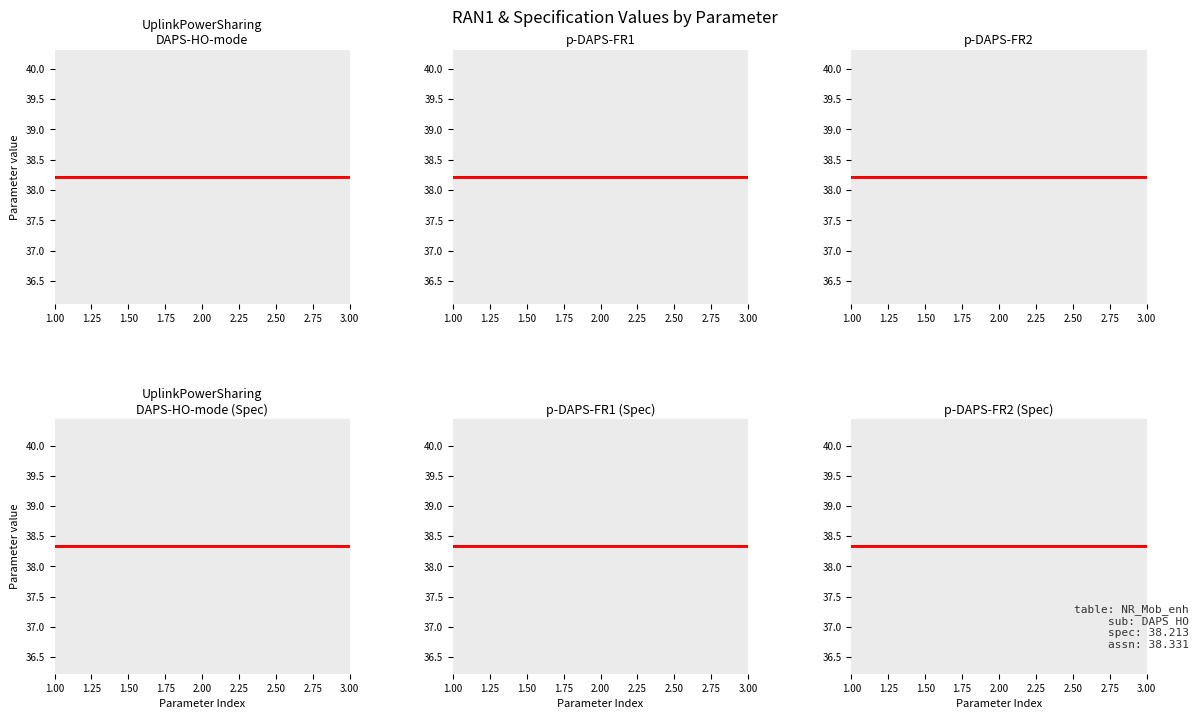

What is the maximum value shown in the chart?

38.3